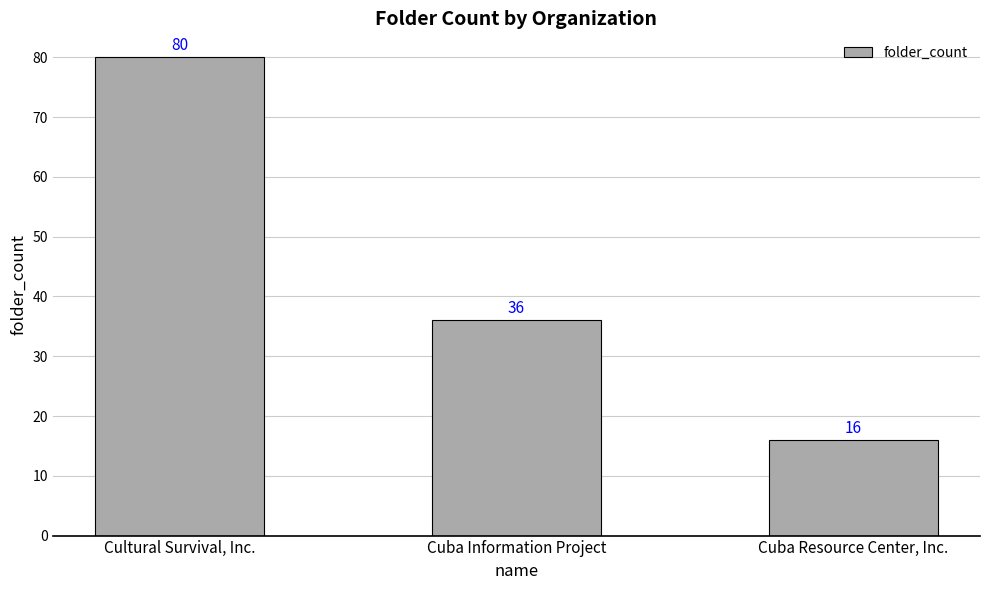

Rank the categories by value from lowest to highest.

Cuba Resource Center, Inc., Cuba Information Project, Cultural Survival, Inc.